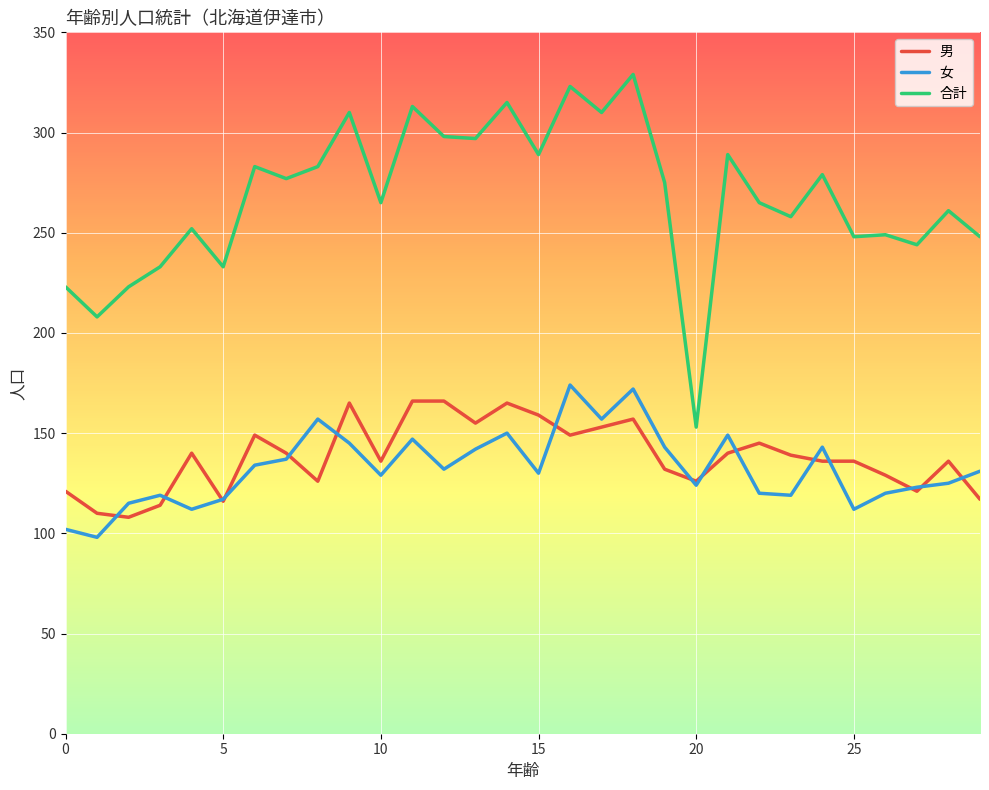

Which series has the largest total across all categories?

合計